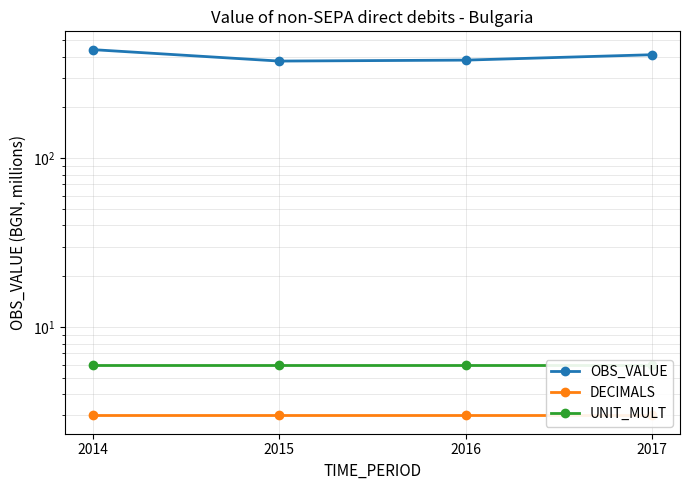

Read the UNIT_MULT value at 2016.

6.0